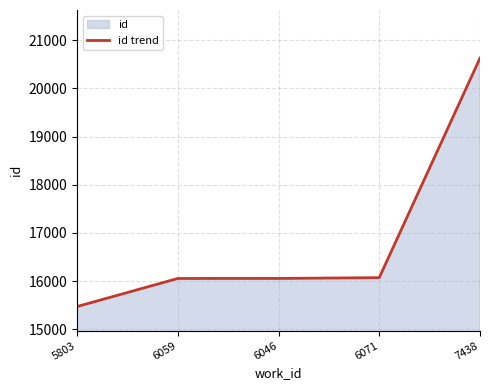

Where does the data first go above 16055?

6071